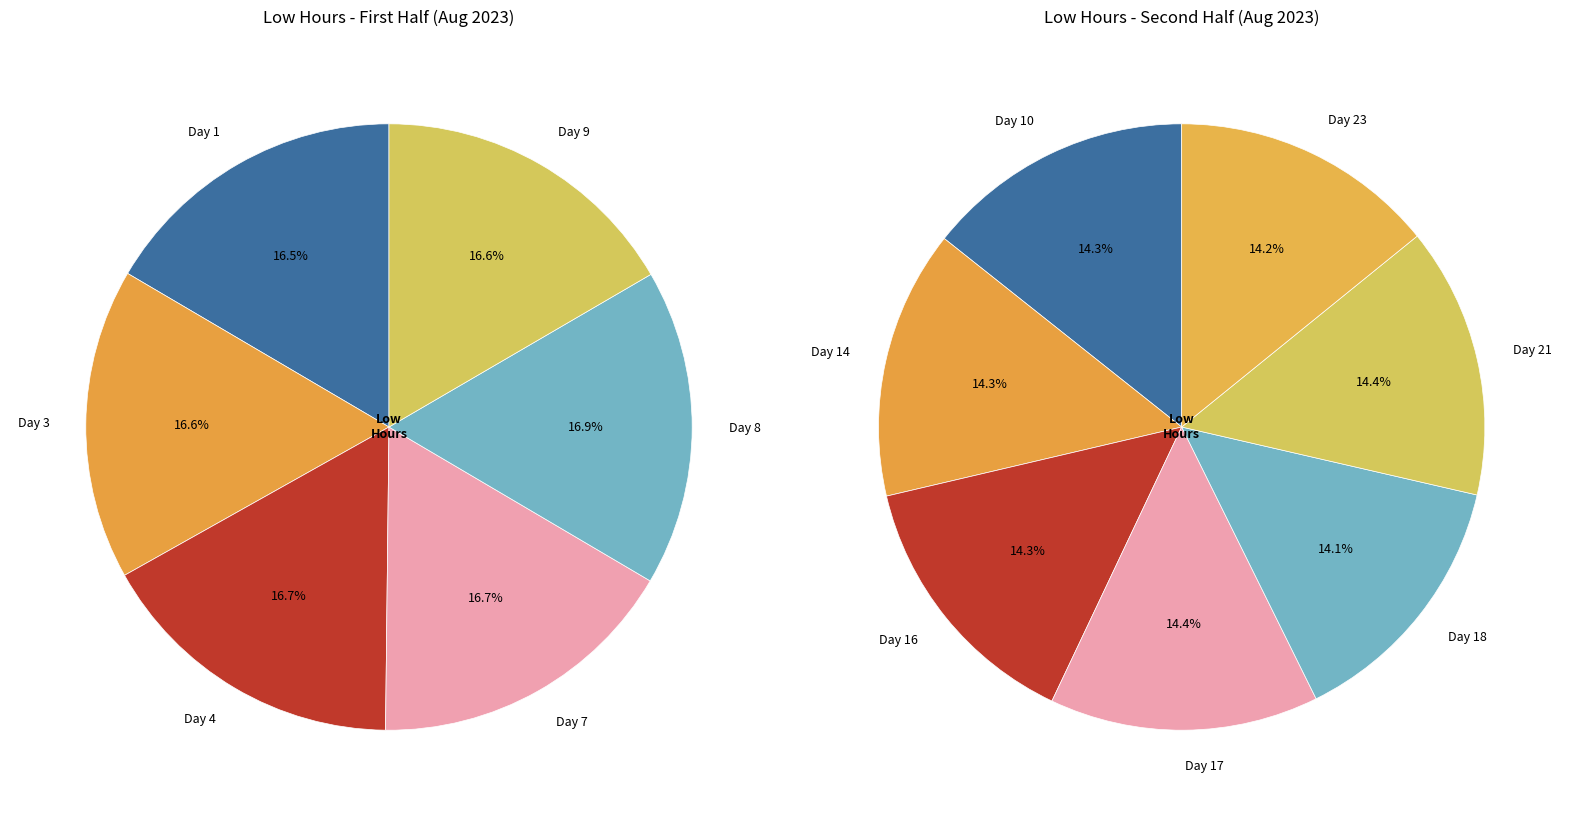

Which category has the smallest portion of the pie?

Day 18